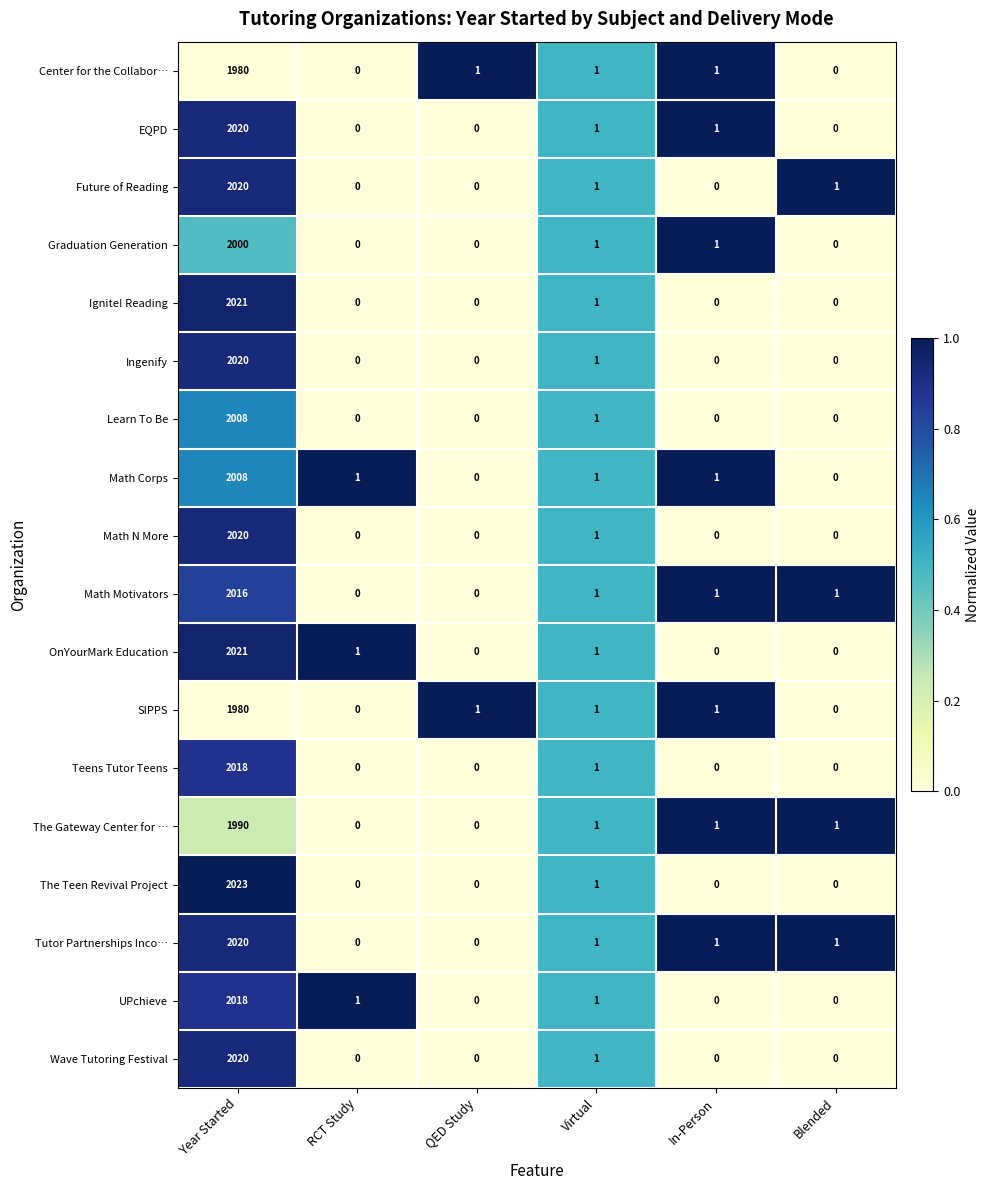

Which series has the widest spread of values?

The Teen Revival Project